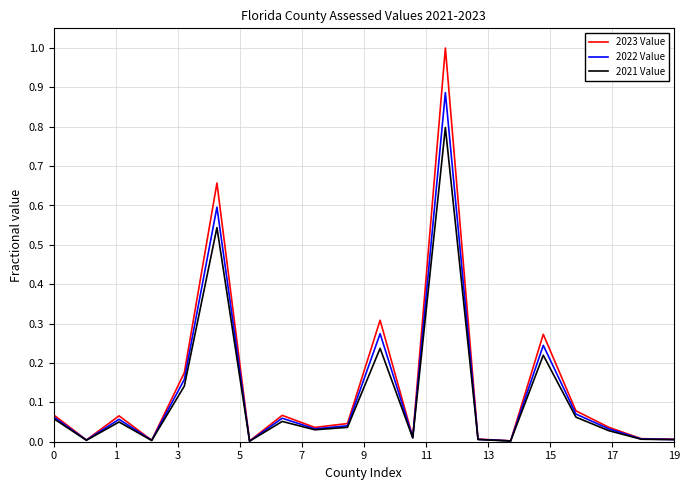

Which series has the widest spread of values?

2023 Value